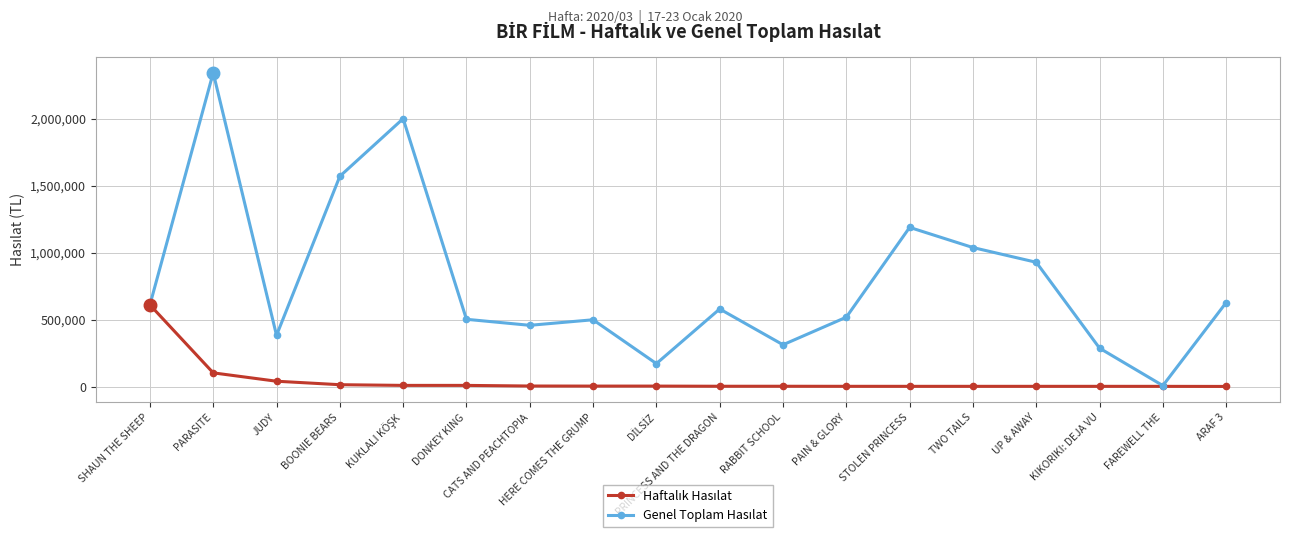

At which category does the chart reach its peak across all series?

PARASITE